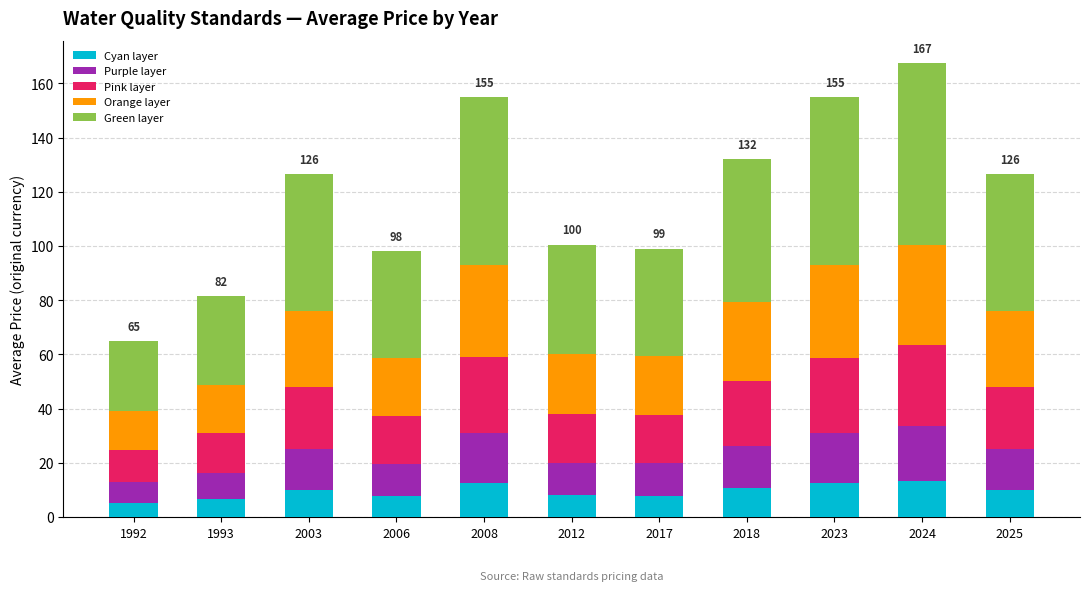

Read the Cyan layer value at 1992.

5.2